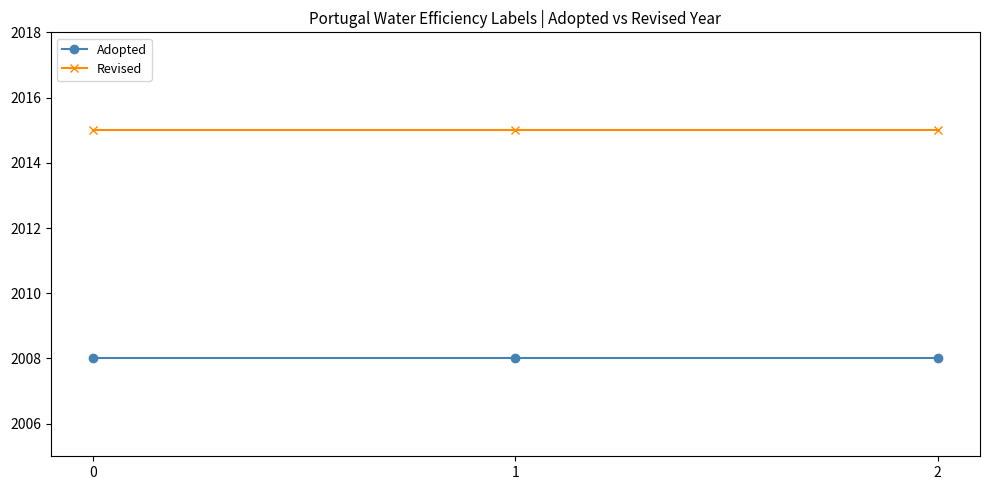

At how many categories does at least one series exceed 2009?

3